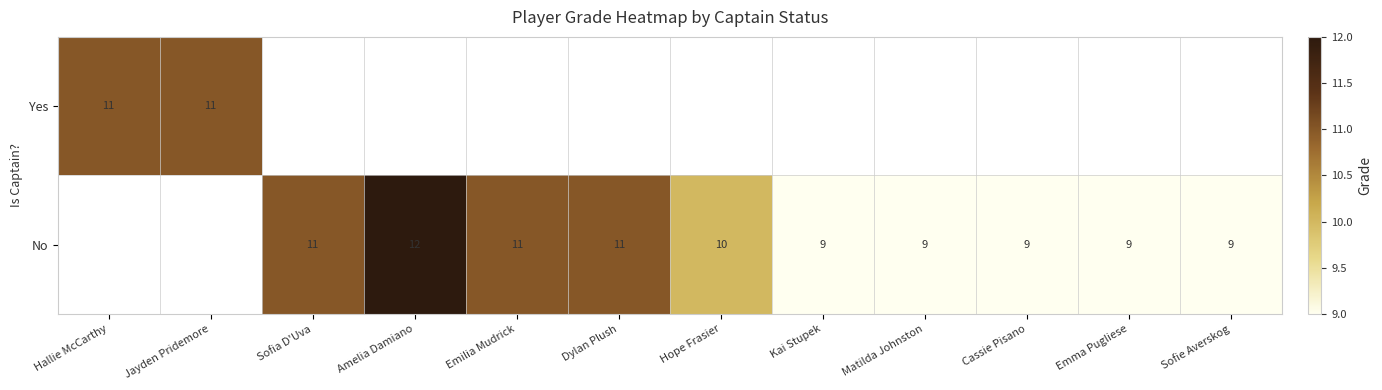

The No series shows 11 at Sofia D'Uva. True or false?

True